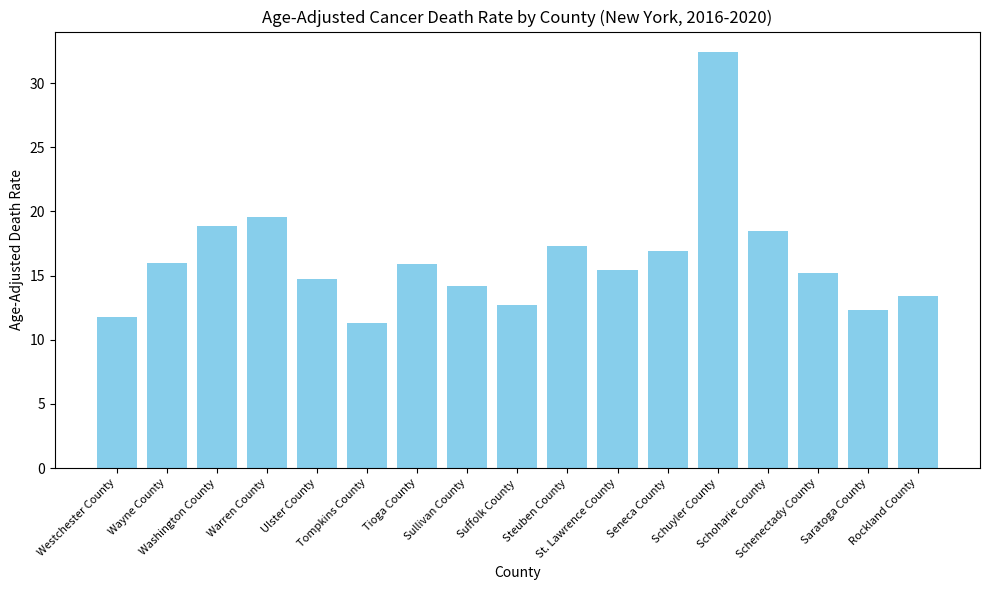

Which label corresponds to the smallest value in the chart?

Tompkins County